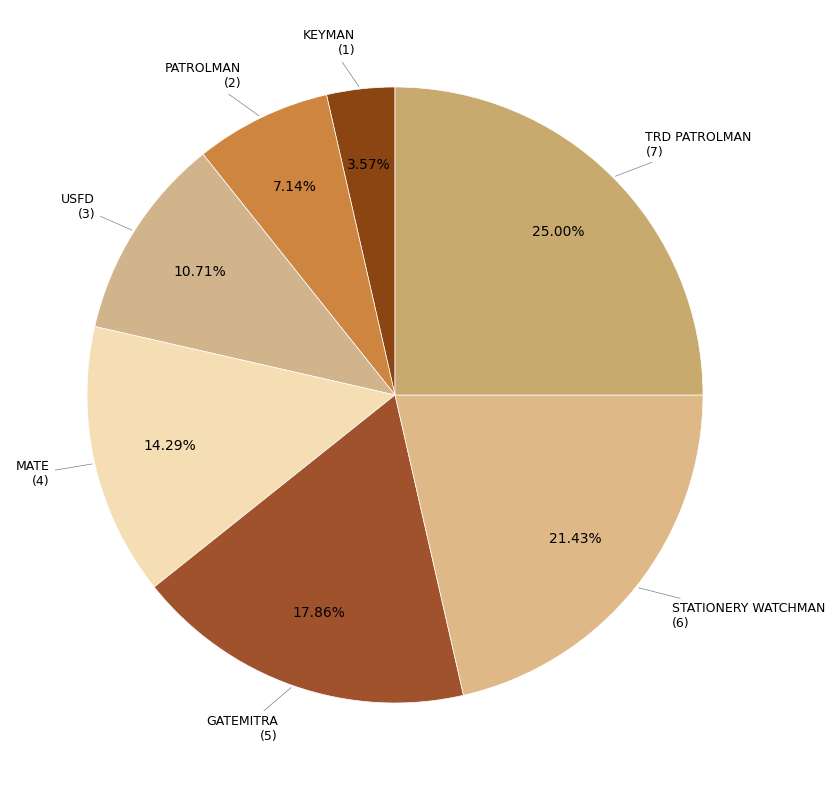

How many segments does this pie chart have?

7